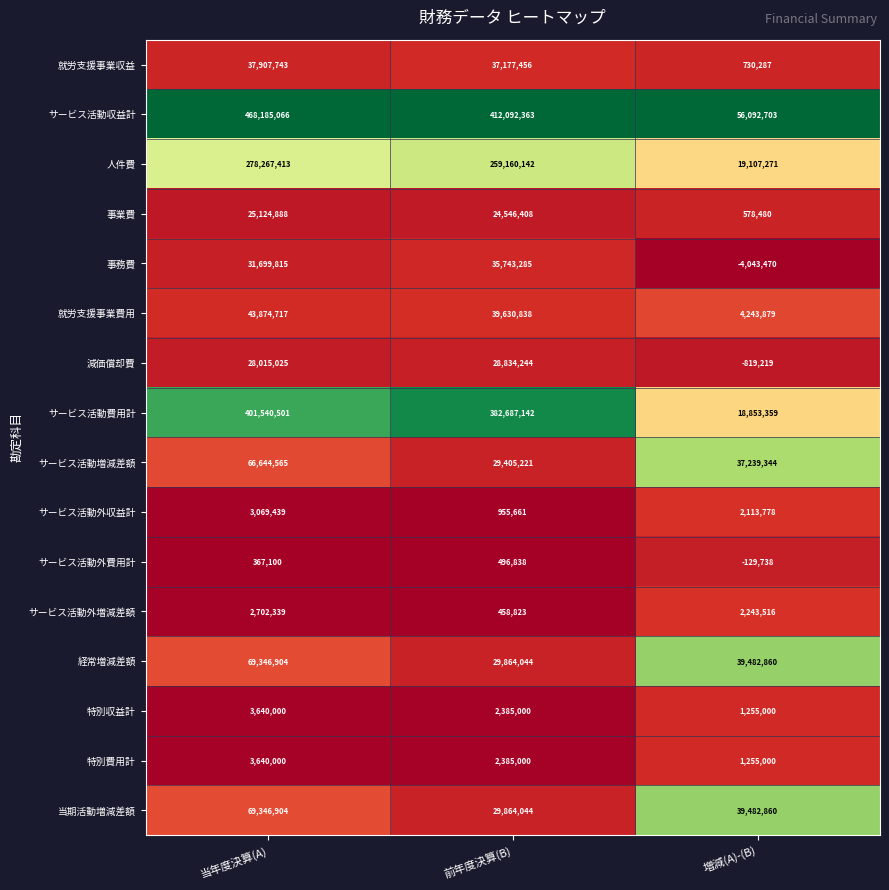

List the labels in order of 就労支援事業収益 value, smallest first.

増減(A)-(B), 前年度決算(B), 当年度決算(A)